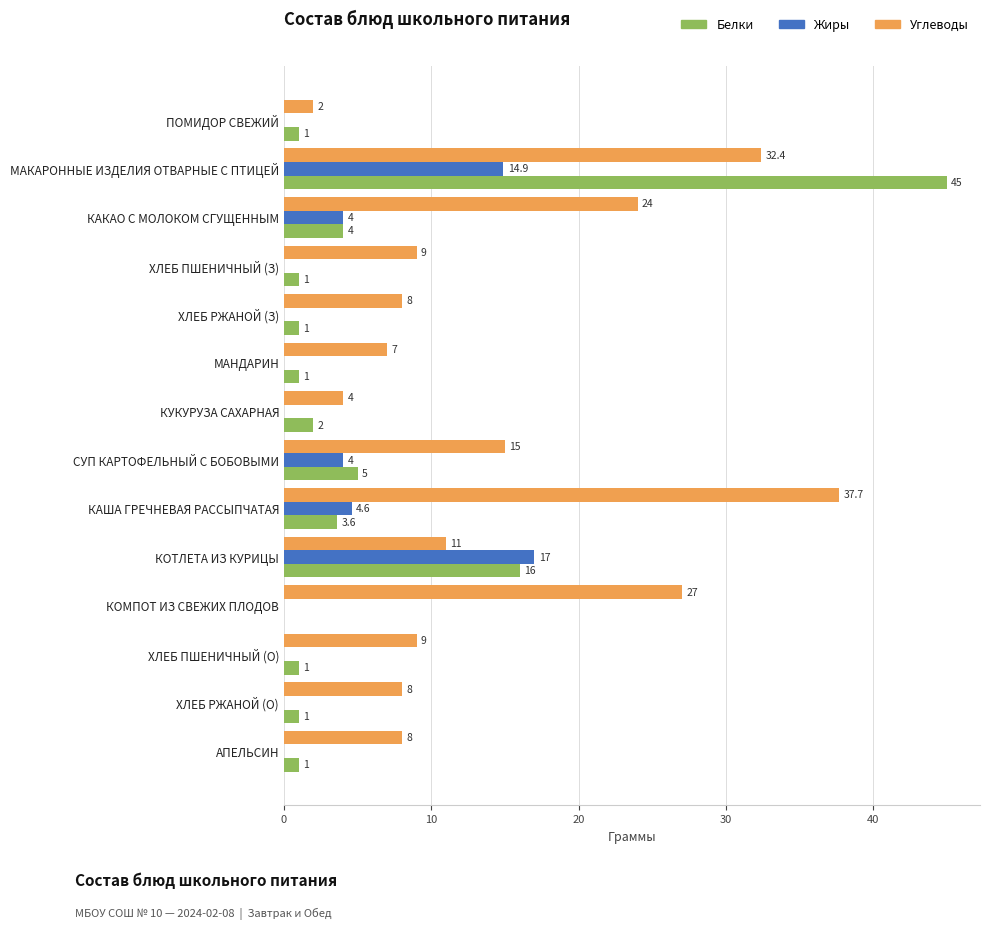

At which label is Белки closest to 22?

КОТЛЕТА ИЗ КУРИЦЫ